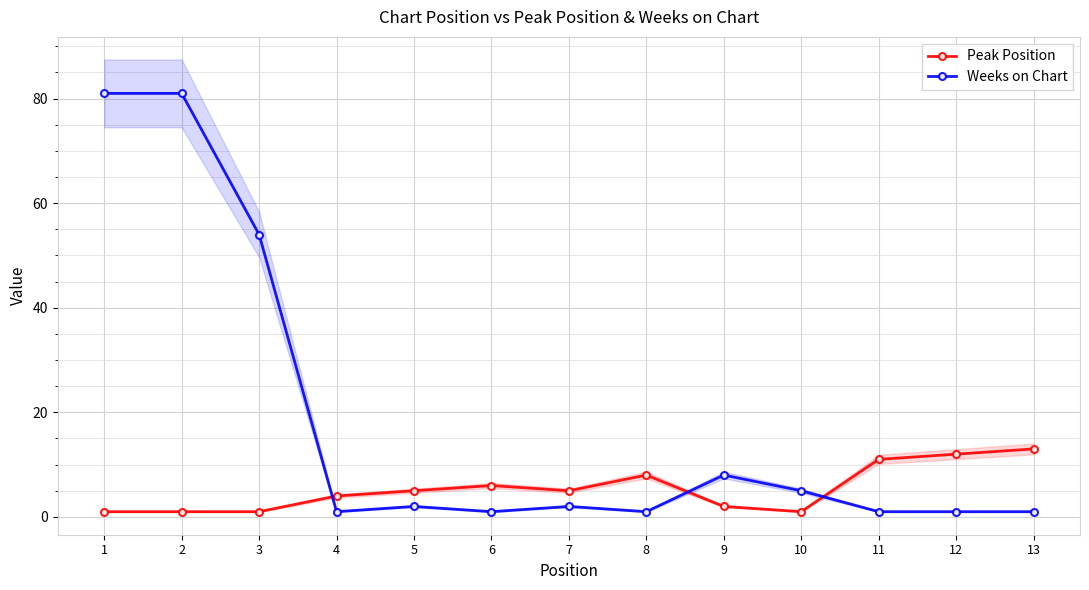

True or false: Peak Position has more than 2 points higher than both neighbors.

False